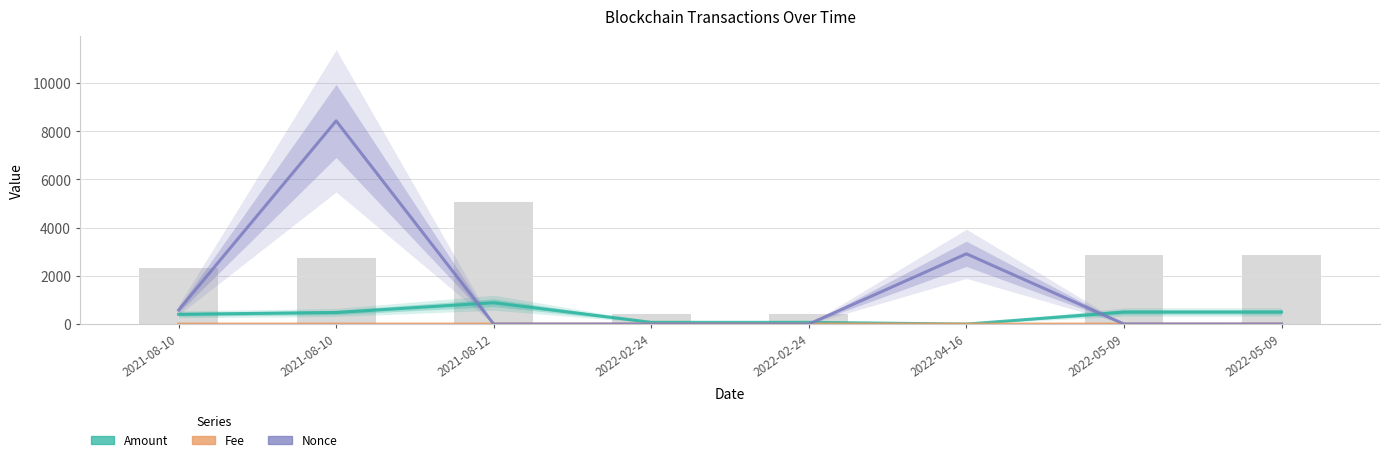

Reading left to right, extract all data points from this chart.

Amount: 2021-08-10=405.6	2021-08-10=481.1	2021-08-12=885.6	2022-02-24=73.0	2022-02-24=73.0	2022-04-16=0.0	2022-05-09=500.0	2022-05-09=500.0
Fee: 2021-08-10=0.0	2021-08-10=0.0	2021-08-12=0.1	2022-02-24=0.0	2022-02-24=0.0	2022-04-16=0.0	2022-05-09=0.0	2022-05-09=0.0
Nonce: 2021-08-10=583.0	2021-08-10=8431.0	2021-08-12=0.0	2022-02-24=2.0	2022-02-24=1.0	2022-04-16=2916.0	2022-05-09=3.0	2022-05-09=2.0